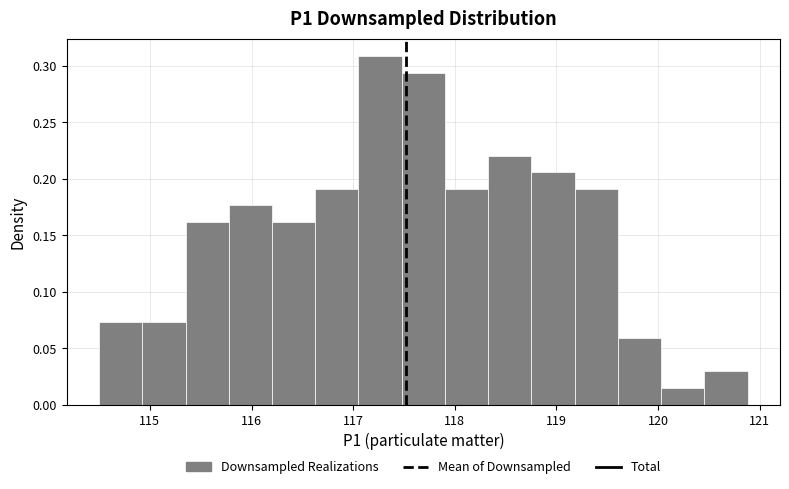

What is the height of the bar covering 117.5 to 117.9 on the x-axis? Neither the bar edges nor the heights are printed on the chart, so give them approximately, as read against the axes.

0.295